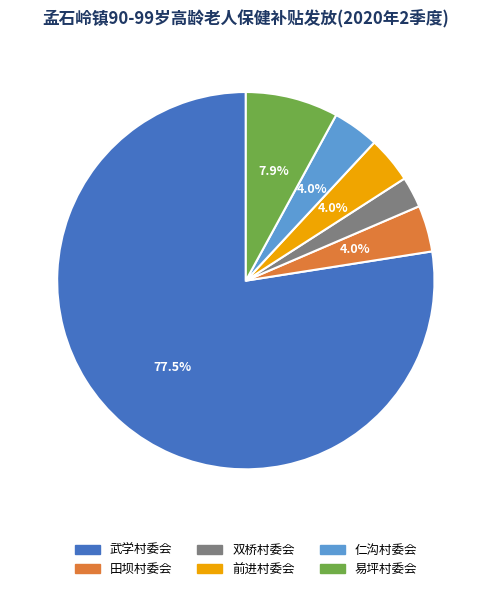

What is the ratio of the value at 仁沟村委会 to the value at 双桥村委会?

1.5